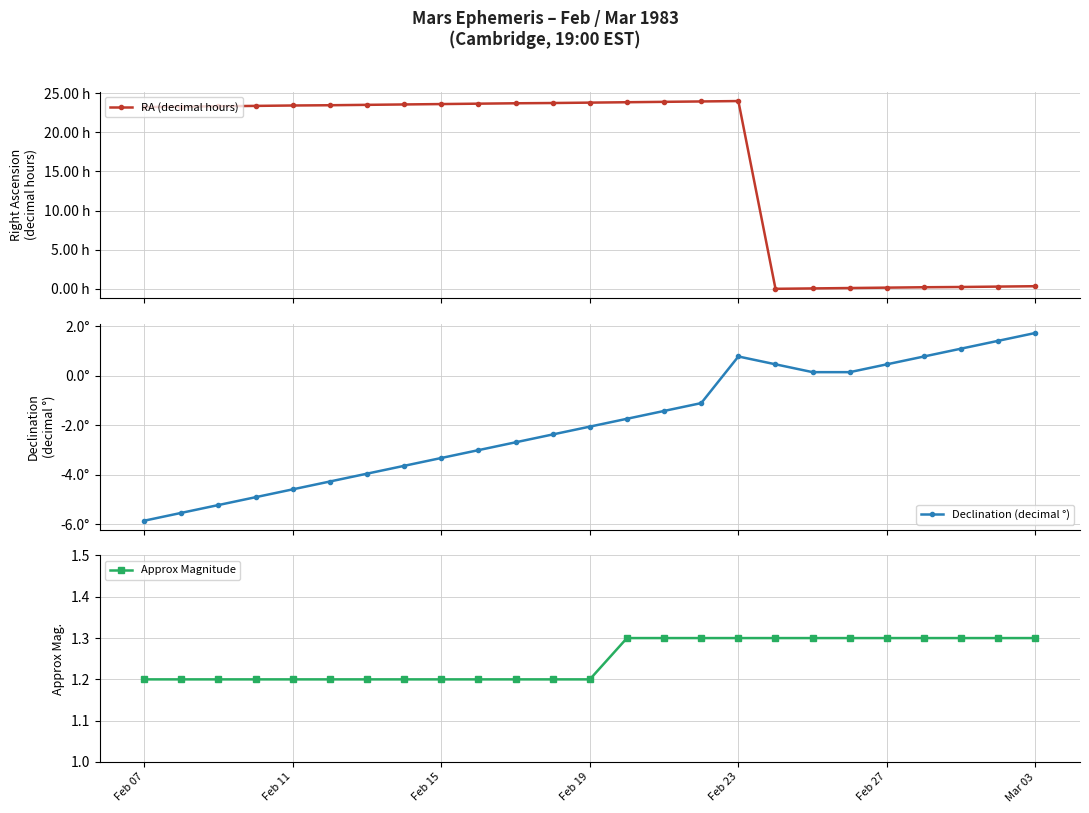

True or false: Declination (decimal °) has a value of 1.4 at 23.

True